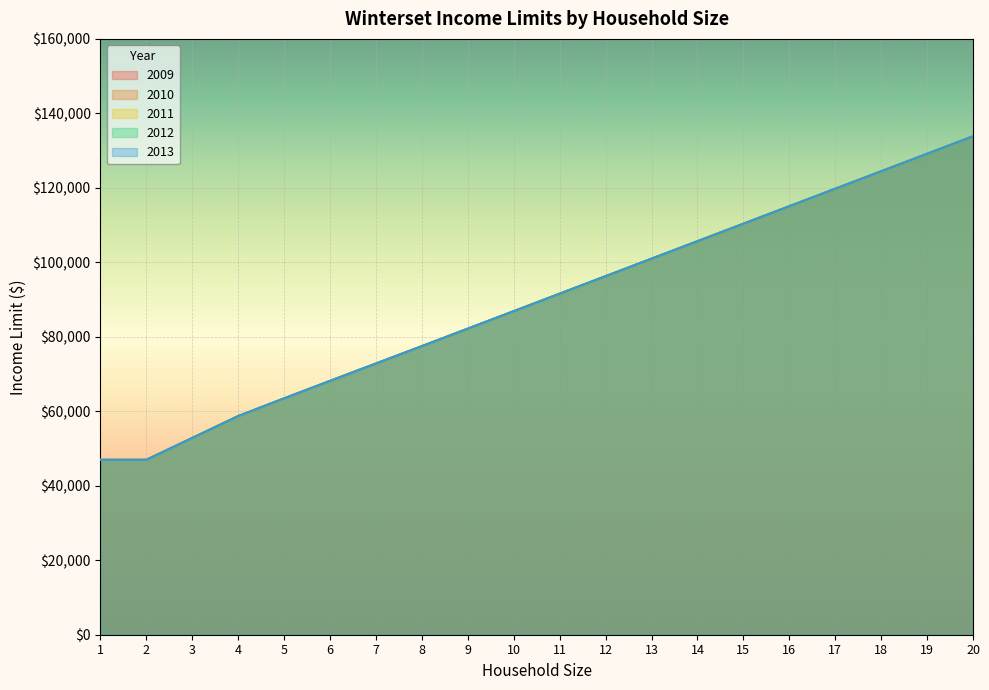

Reading left to right, transcribe all the data shown in this chart.

2009: 46960.0	46960.0	52830.0	58700.0	63454.7	68150.7	72817.4	77484.0	82180.0	86876.0	91572.0	96268.0	100964.0	105660.0	110356.0	115052.0	119748.0	124444.0	129140.0	133836.0
2010: 46960.0	46960.0	52830.0	58700.0	63454.7	68150.7	72817.4	77484.0	82180.0	86876.0	91572.0	96268.0	100964.0	105660.0	110356.0	115052.0	119748.0	124444.0	129140.0	133836.0
2011: 46960.0	46960.0	52830.0	58700.0	63454.7	68150.7	72817.4	77484.0	82180.0	86876.0	91572.0	96268.0	100964.0	105660.0	110356.0	115052.0	119748.0	124444.0	129140.0	133836.0
2012: 46960.0	46960.0	52830.0	58700.0	63454.7	68150.7	72817.4	77484.0	82180.0	86876.0	91572.0	96268.0	100964.0	105660.0	110356.0	115052.0	119748.0	124444.0	129140.0	133836.0
2013: 46960.0	46960.0	52830.0	58700.0	63454.7	68150.7	72817.4	77484.0	82180.0	86876.0	91572.0	96268.0	100964.0	105660.0	110356.0	115052.0	119748.0	124444.0	129140.0	133836.0